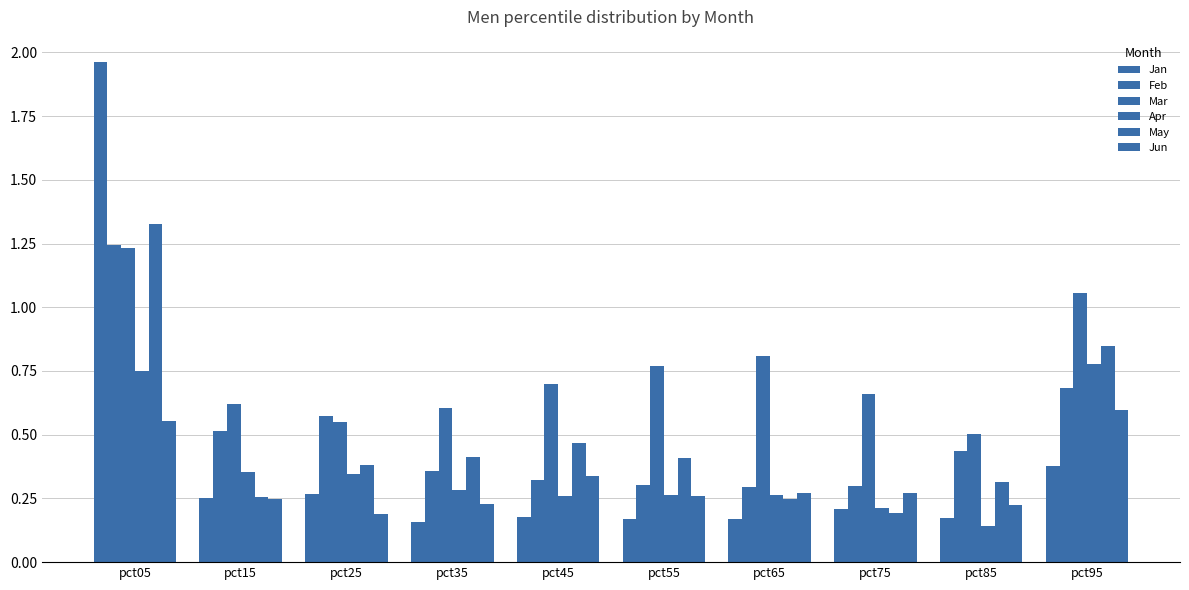

How many series are shown in this chart?

6